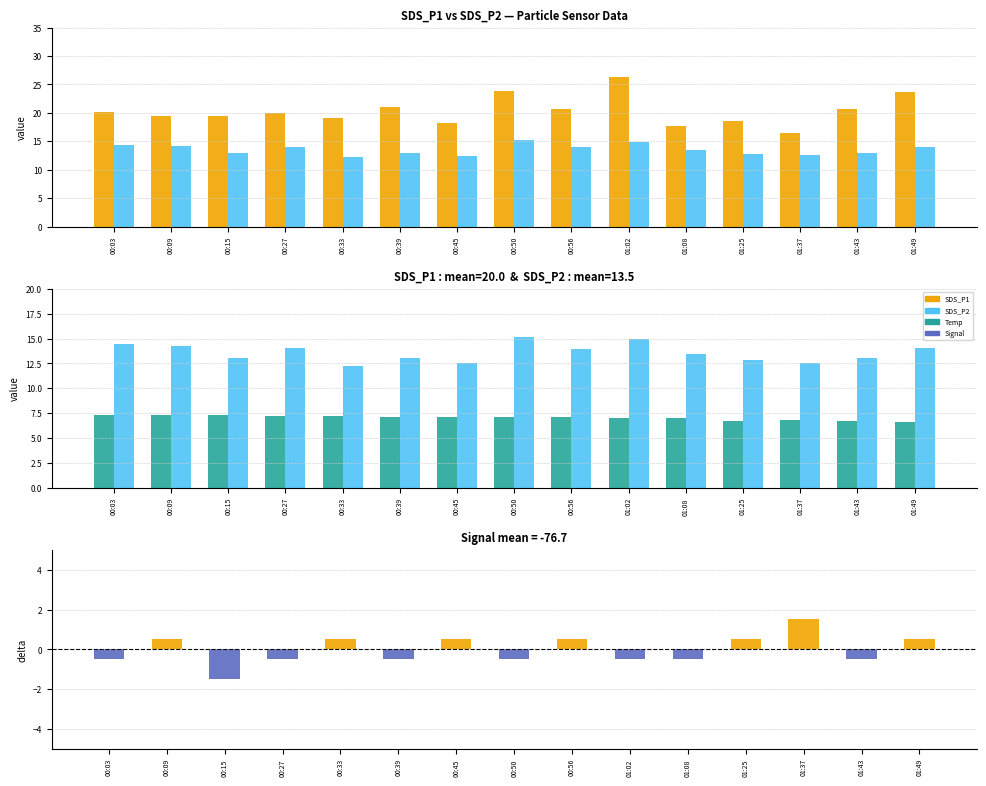

At which label does Temp reach its peak?

00:03